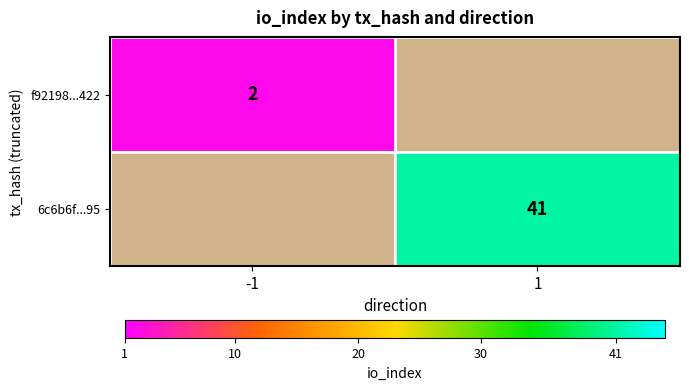

The 6c6b6f...95 series shows 41 at 1. True or false?

True